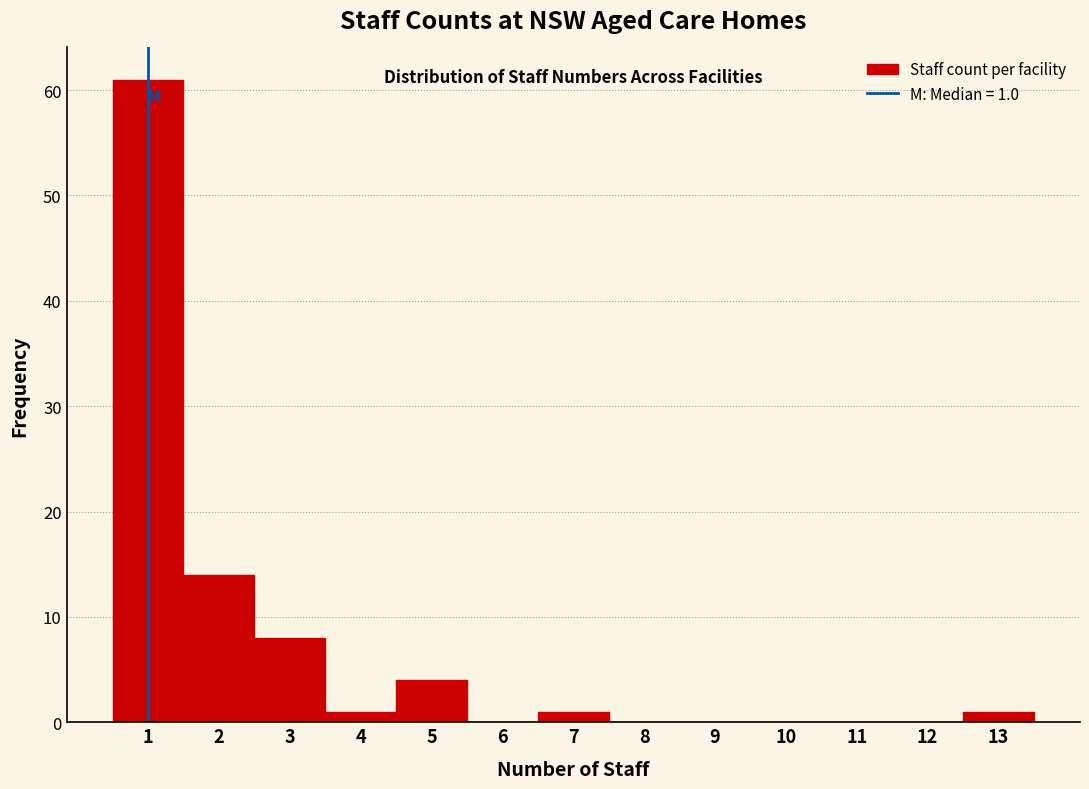

Over which range of the x-axis is the bar tallest?

0.5 to 1.5